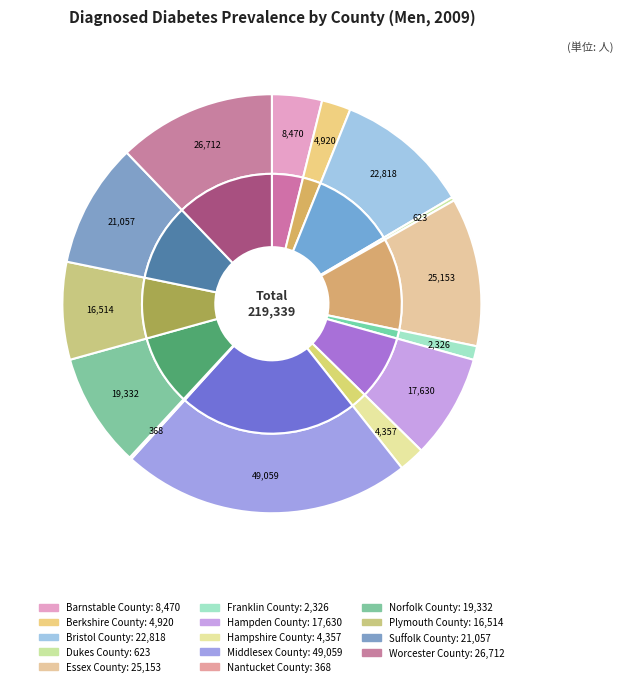

Does Hampshire County represent more than half of the total?

No